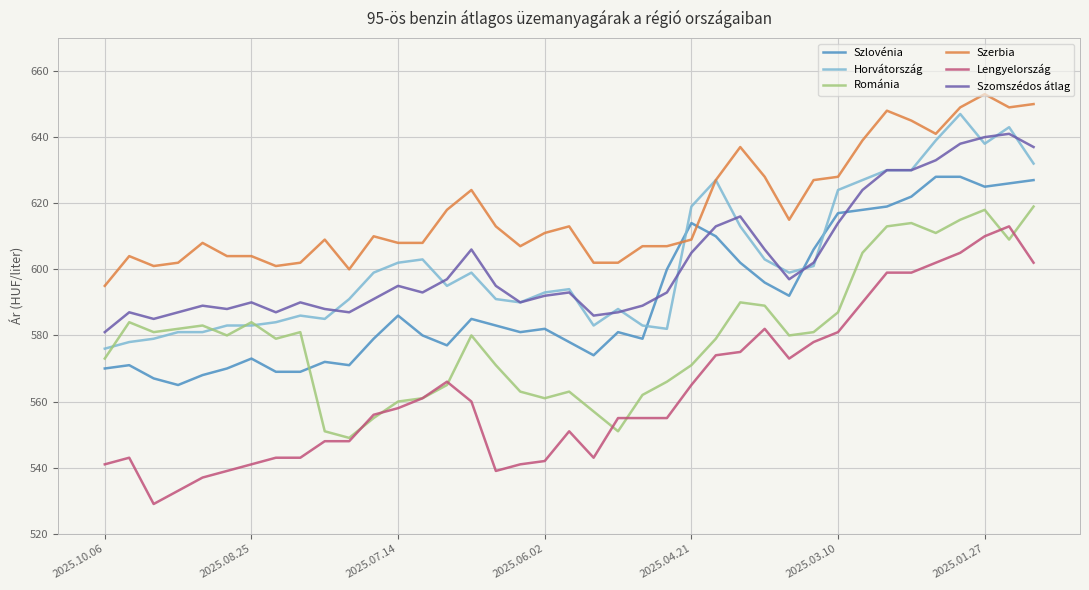

What is the average value of the Lengyelország series?

563